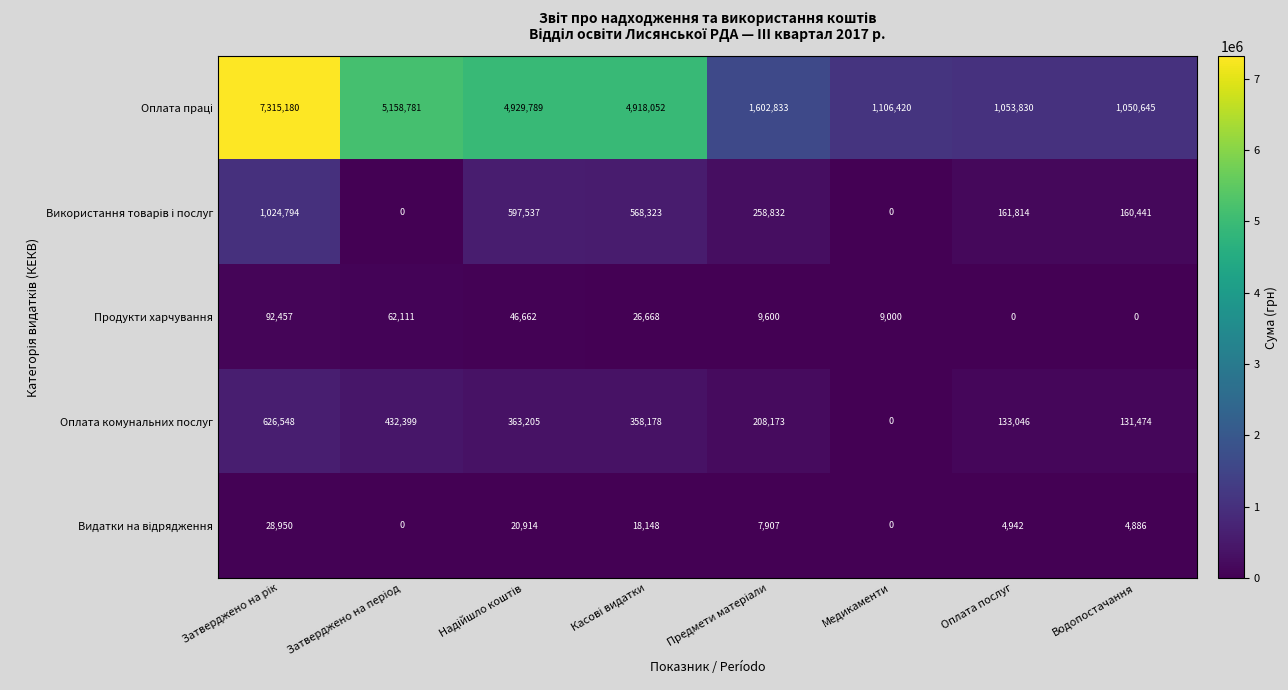

What is the difference between the second highest and minimum values in the Продукти харчування series?

62111